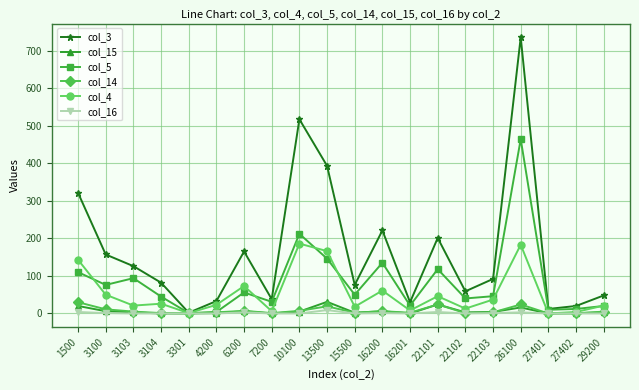

Is it true that col_16 equals 0 at 27401?

True